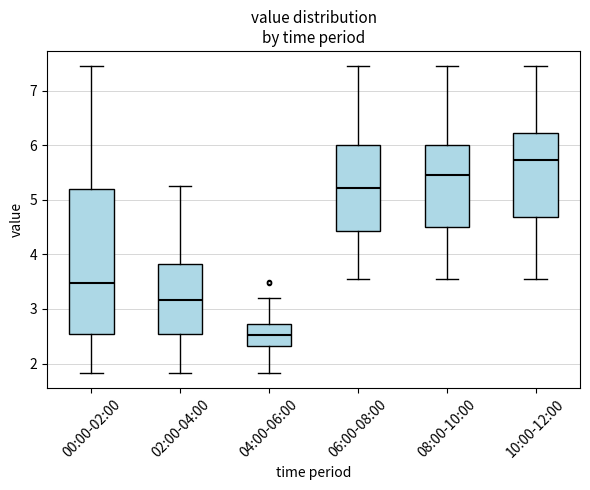

Where does the upper whisker of the box for 08:00-10:00 end on the y-axis? The values are not printed on the chart, so give them approximately, as read against the axis.

7.5